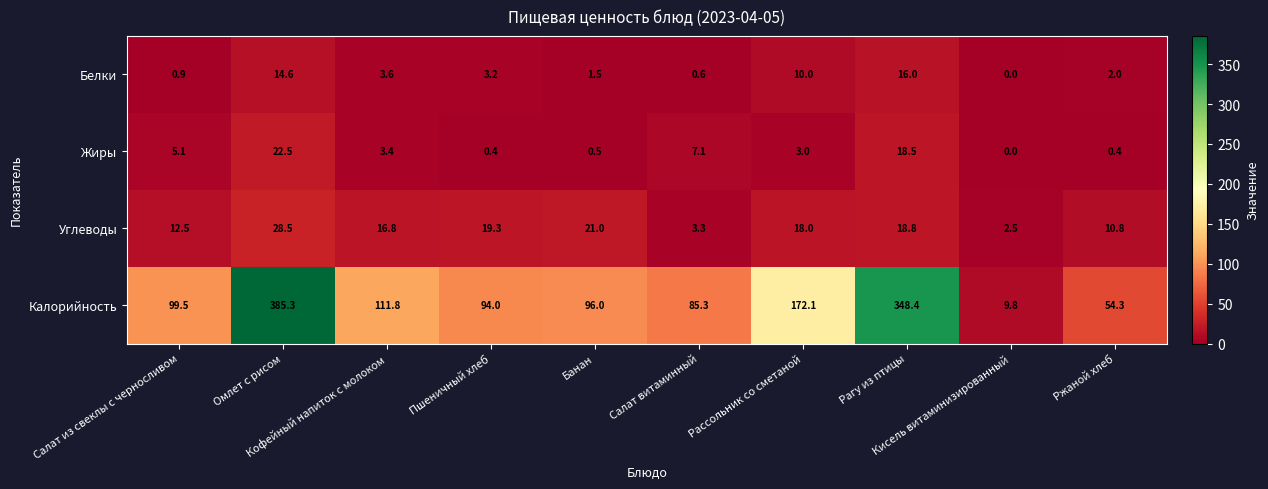

Which series has the widest spread of values?

Калорийность